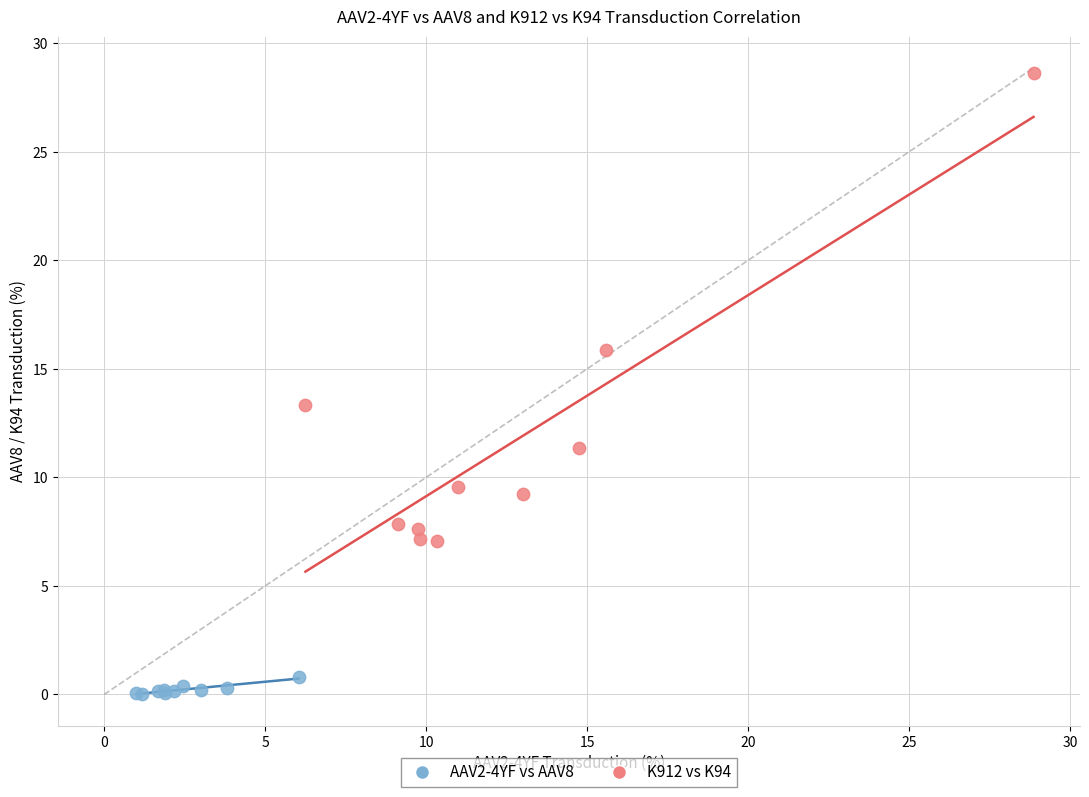

What are all the series names shown in the legend?

AAV2-4YF vs AAV8, K912 vs K94